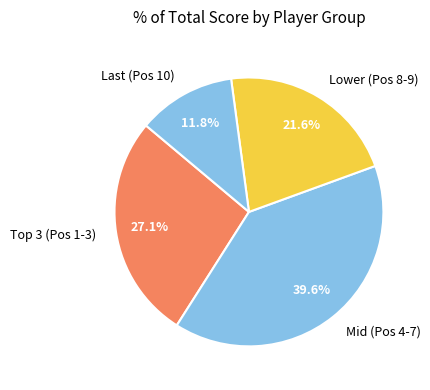

How many slices are in this pie chart?

4